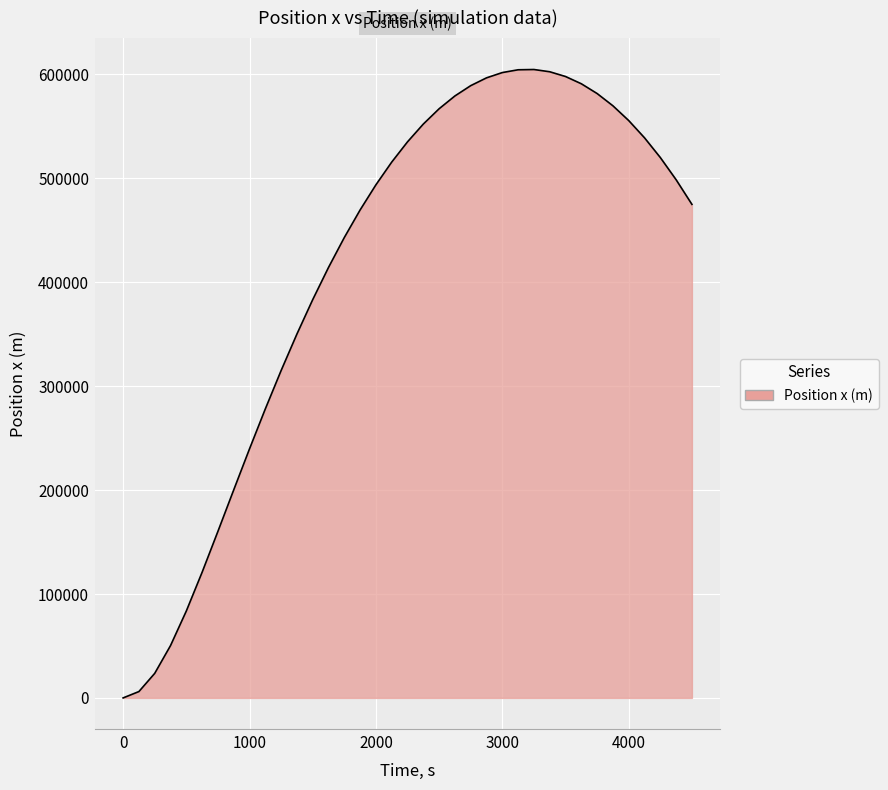

What is the greatest value displayed?

604737.5